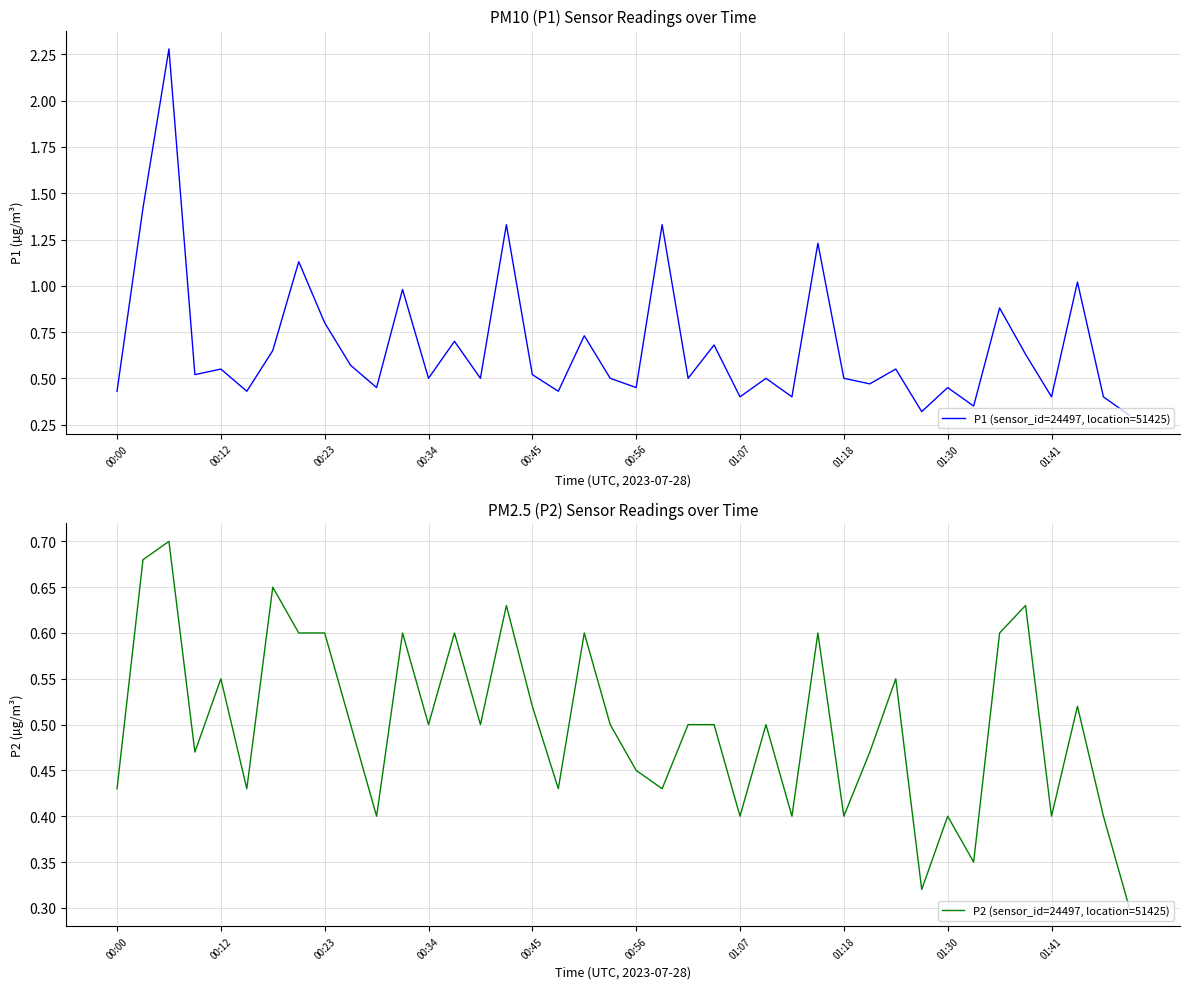

What is the highest value of the P1 (sensor_id=24497, location=51425) series?

2.3